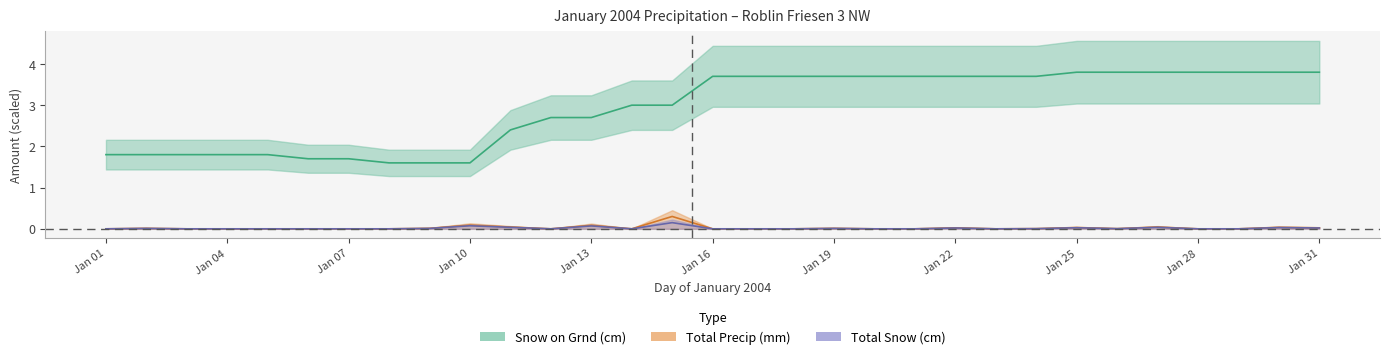

What is the difference between the maximum and minimum values in the Total Snow (cm) series?

0.1